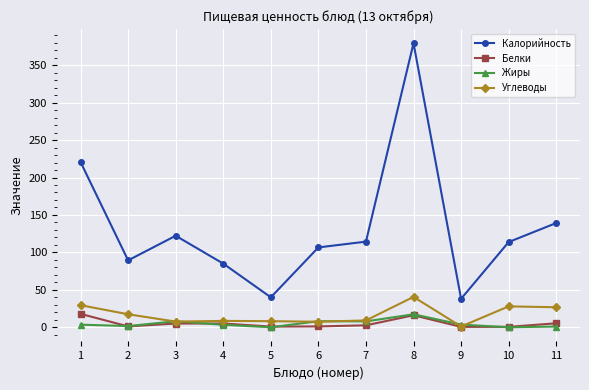

True or false: Калорийность and Углеводы cross at least once.

False